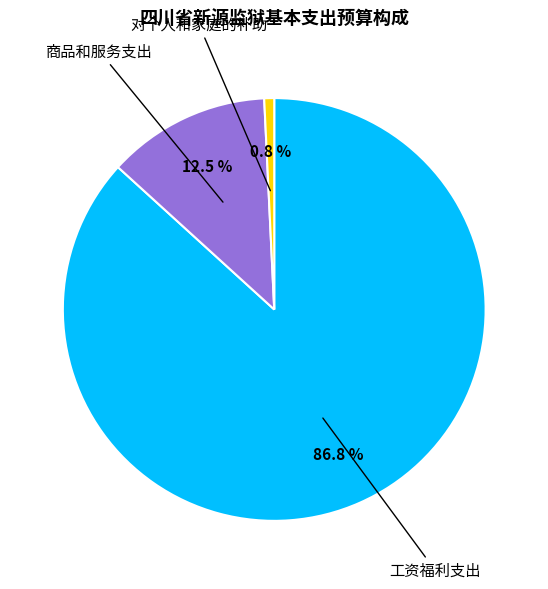

How many slices are in this pie chart?

3